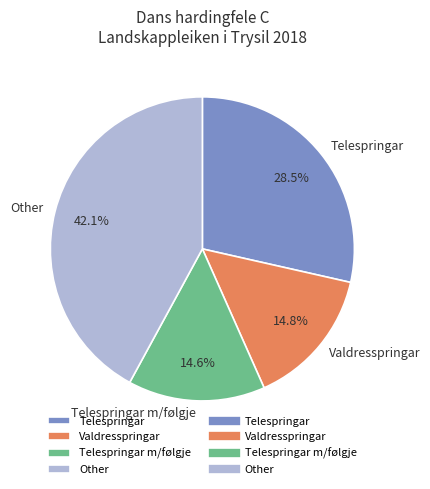

How many segments does this pie chart have?

4